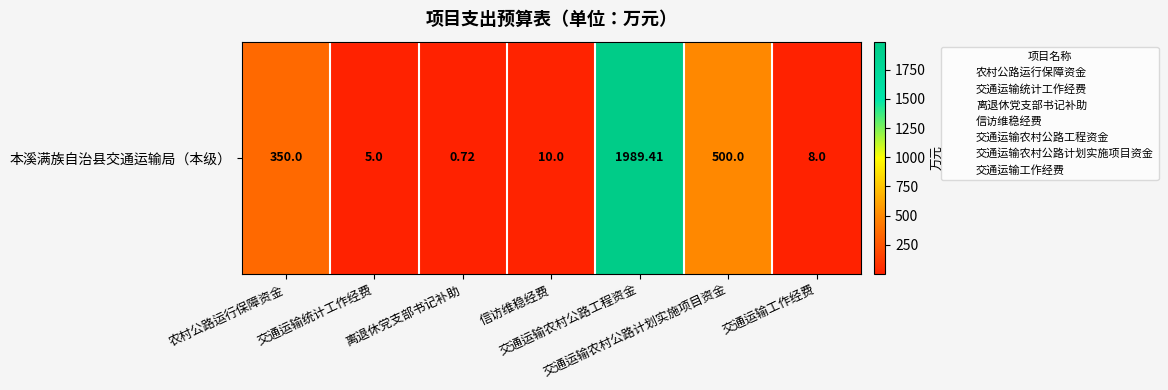

What is the difference between the values at 交通运输统计工作经费 and 离退休党支部书记补助?

4.3